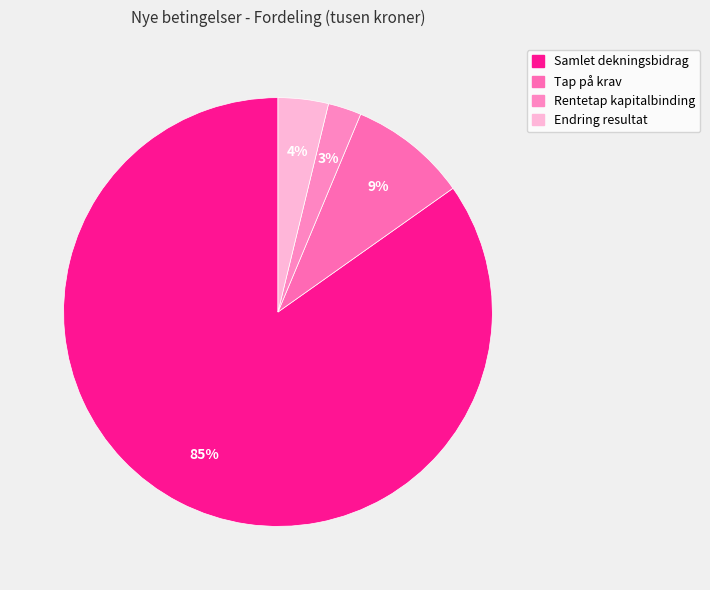

Count the number of slices in the pie.

4